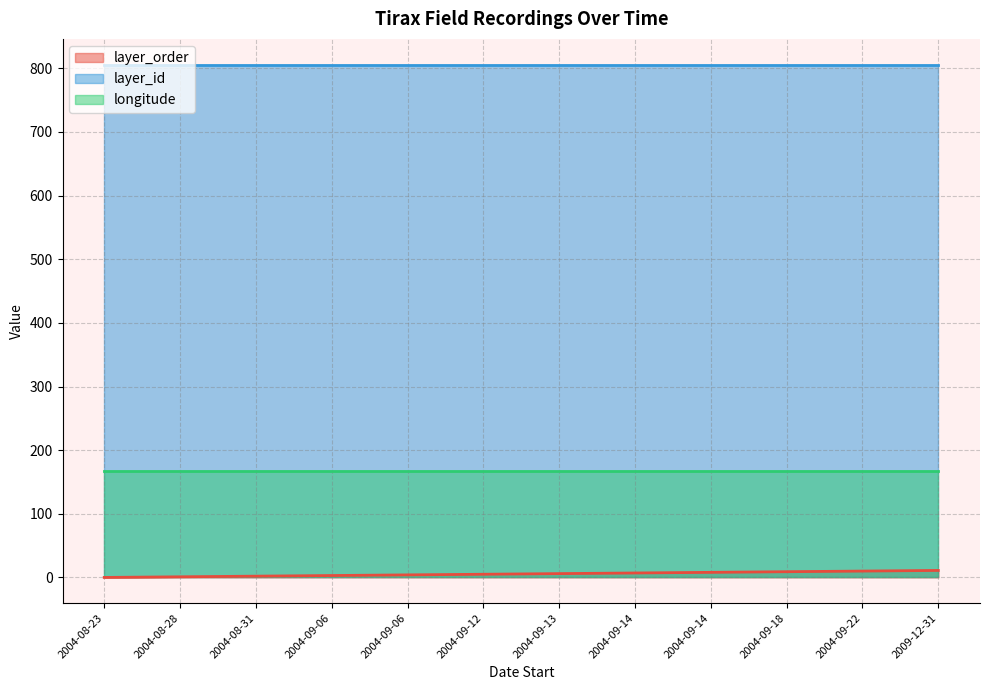

At which category is the sum across all series the highest?

2009-12-31